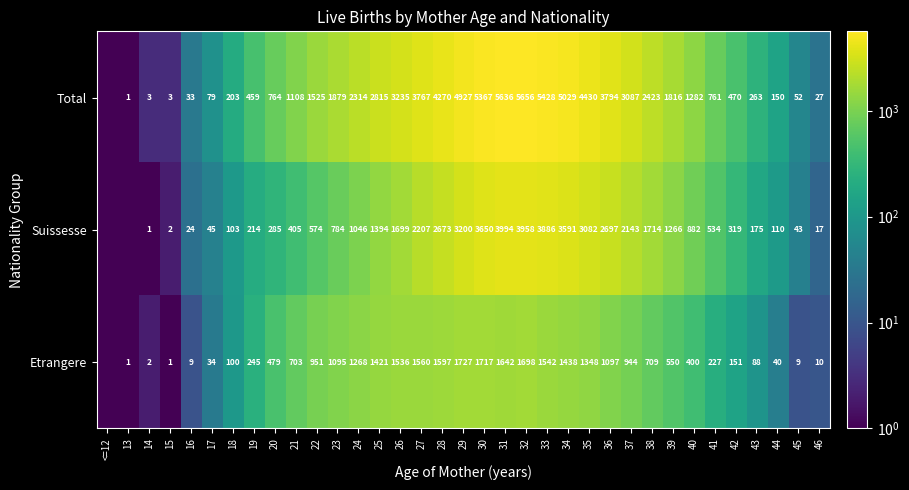

How many data points does each series have?

35